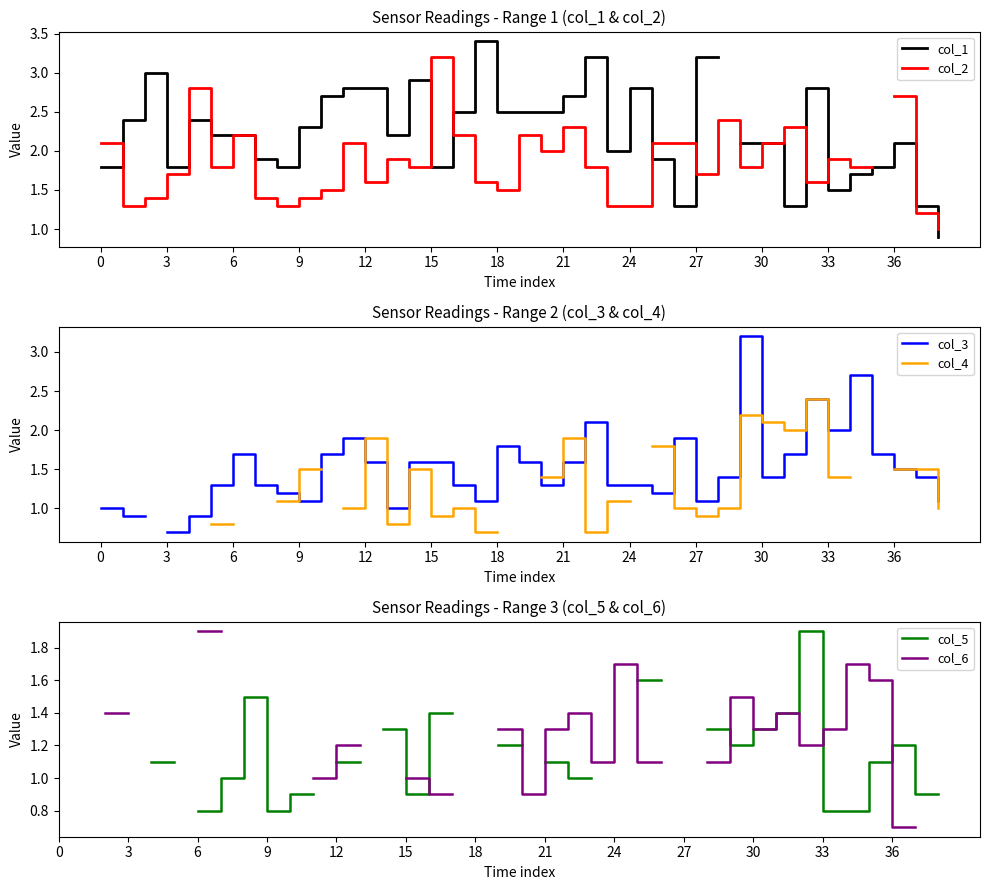

What are all the series names shown in the legend?

col_1, col_2, col_3, col_4, col_5, col_6